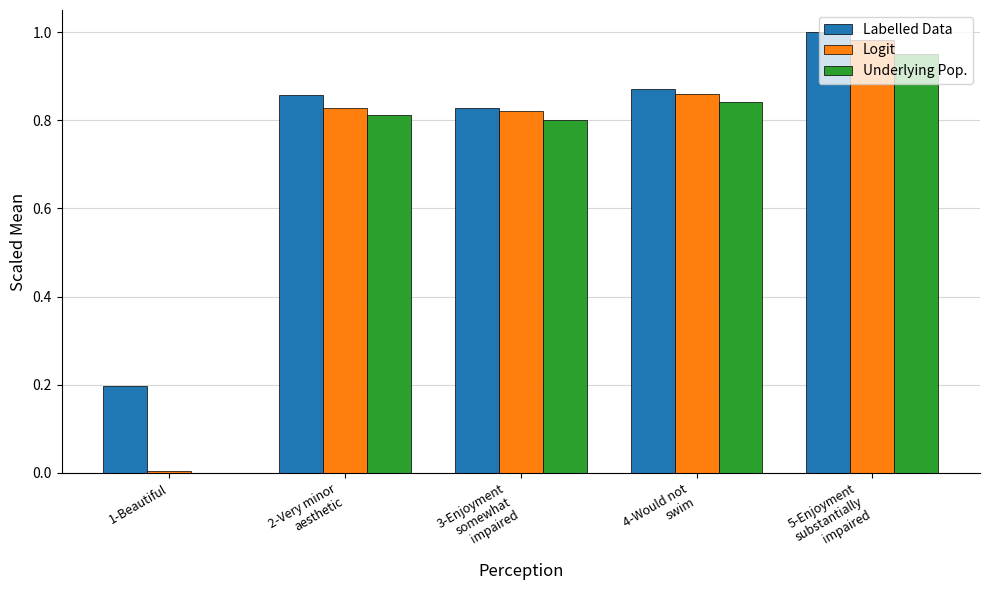

What is the sum of all Labelled Data values?

3.8